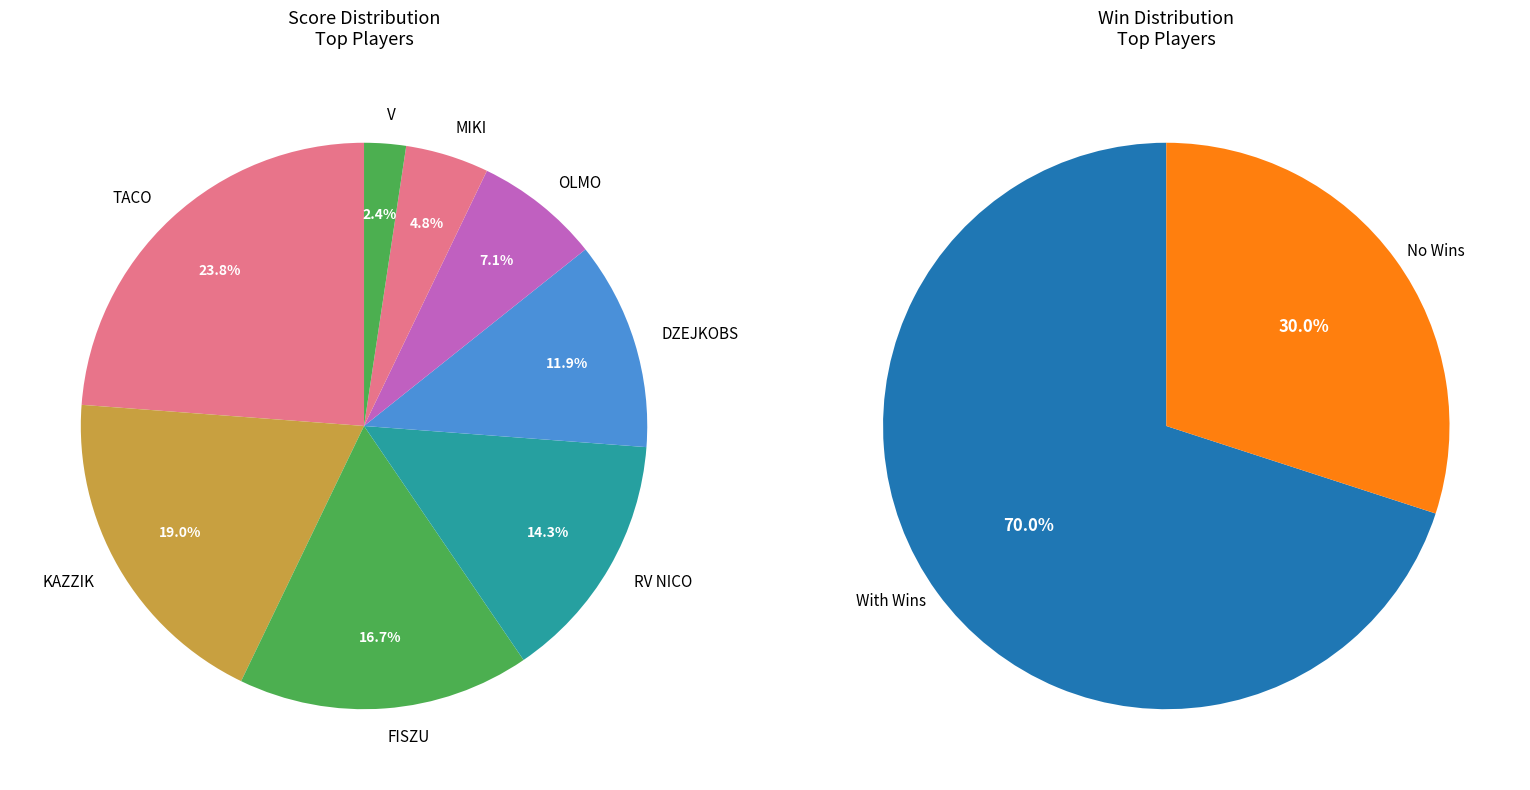

How many slices are in this pie chart?

10